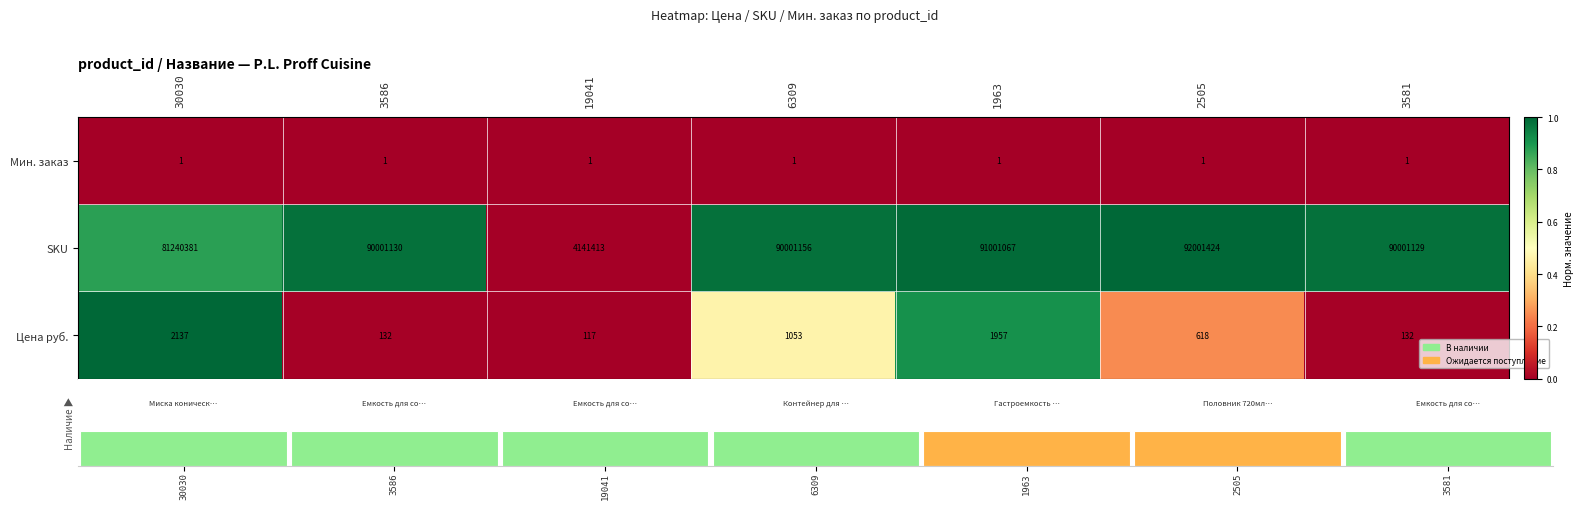

What is the spread (max minus min) of values at 3581?

90001128